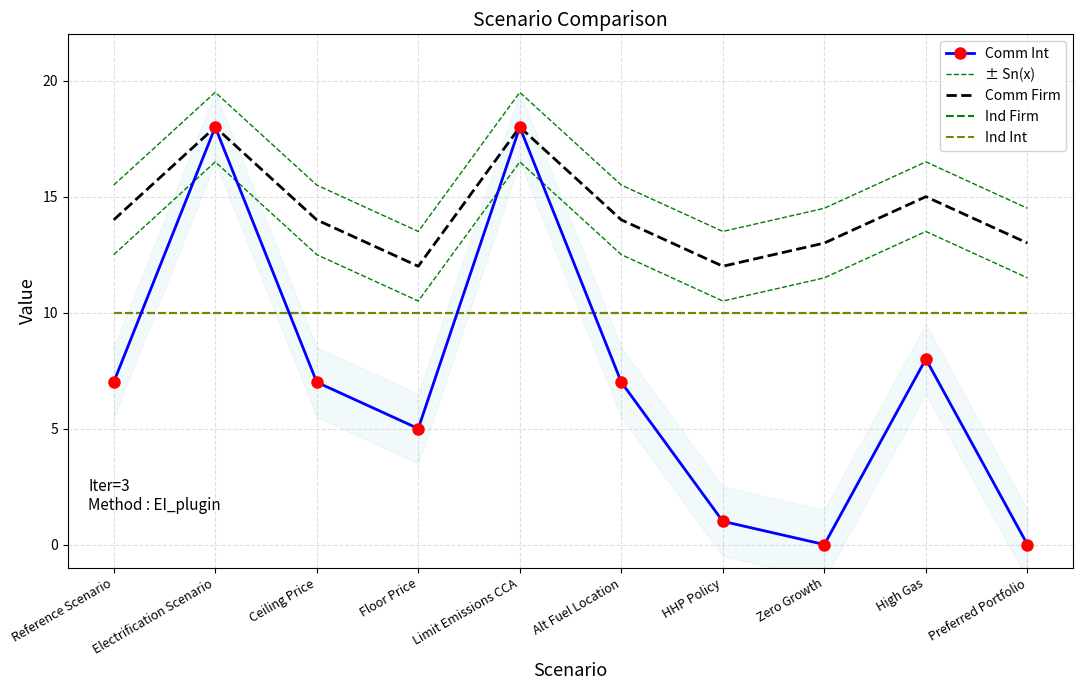

True or false: Comm Firm has more than 0 points higher than both neighbors.

True